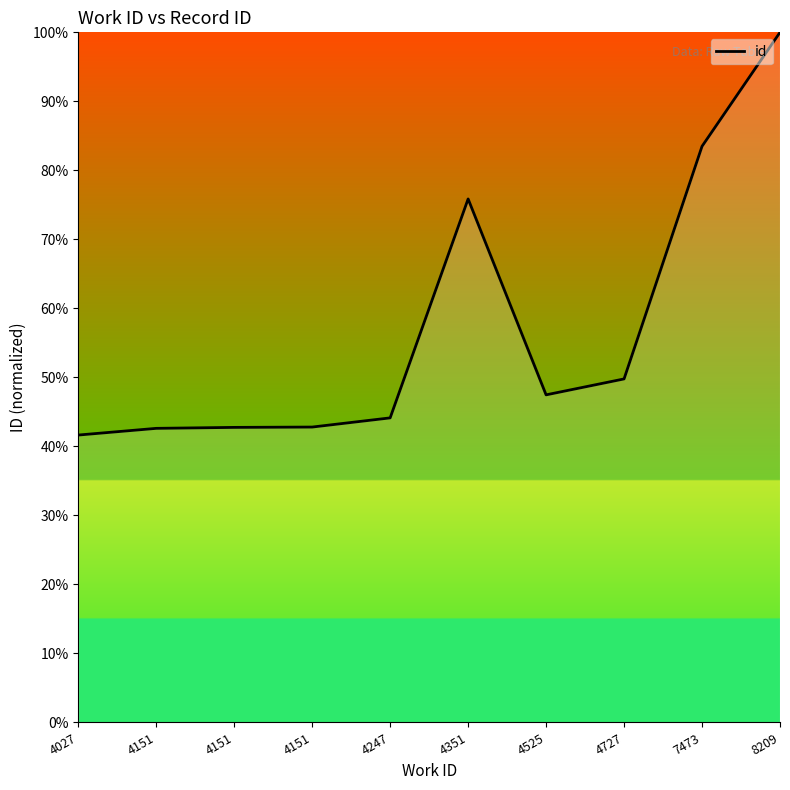

How many categories are shown in the chart?

10